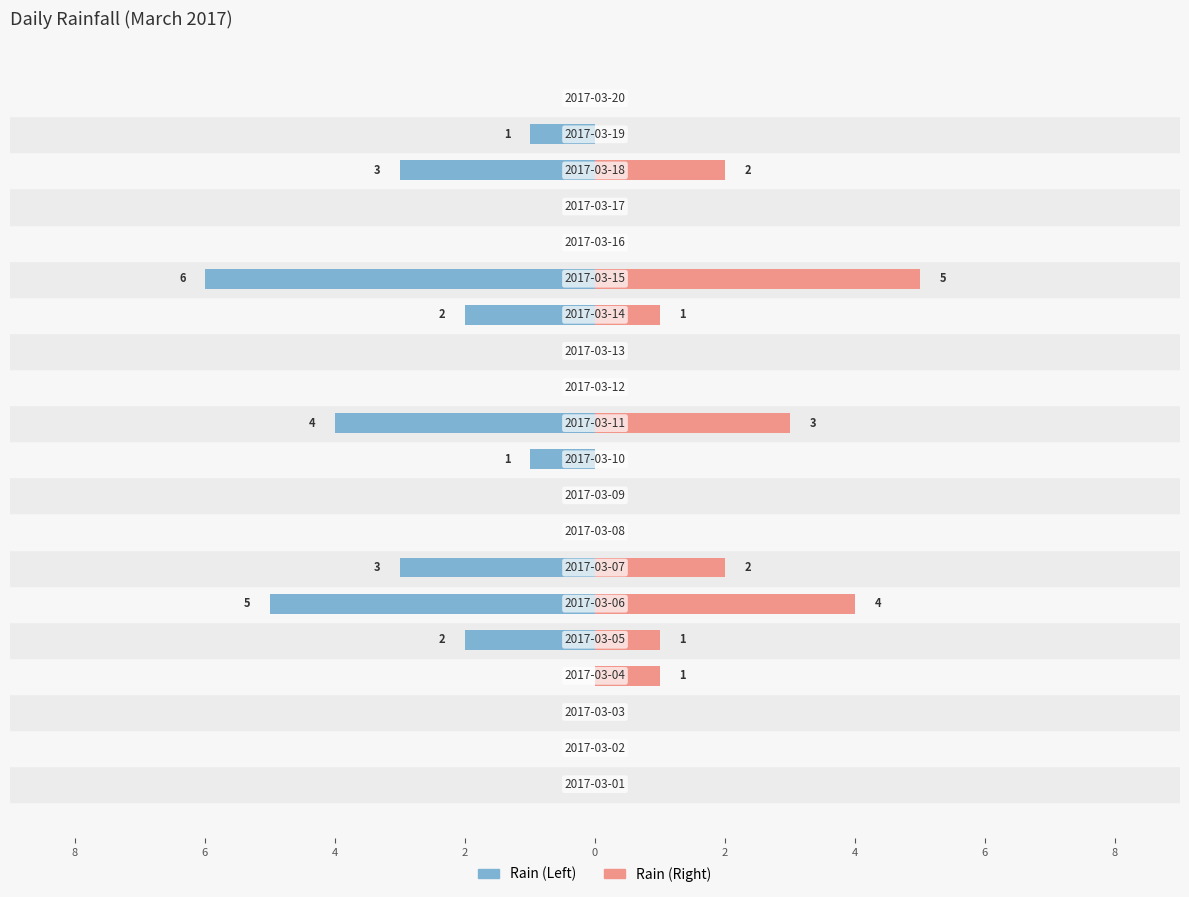

What is the average value of the Rain (Right) series?

1